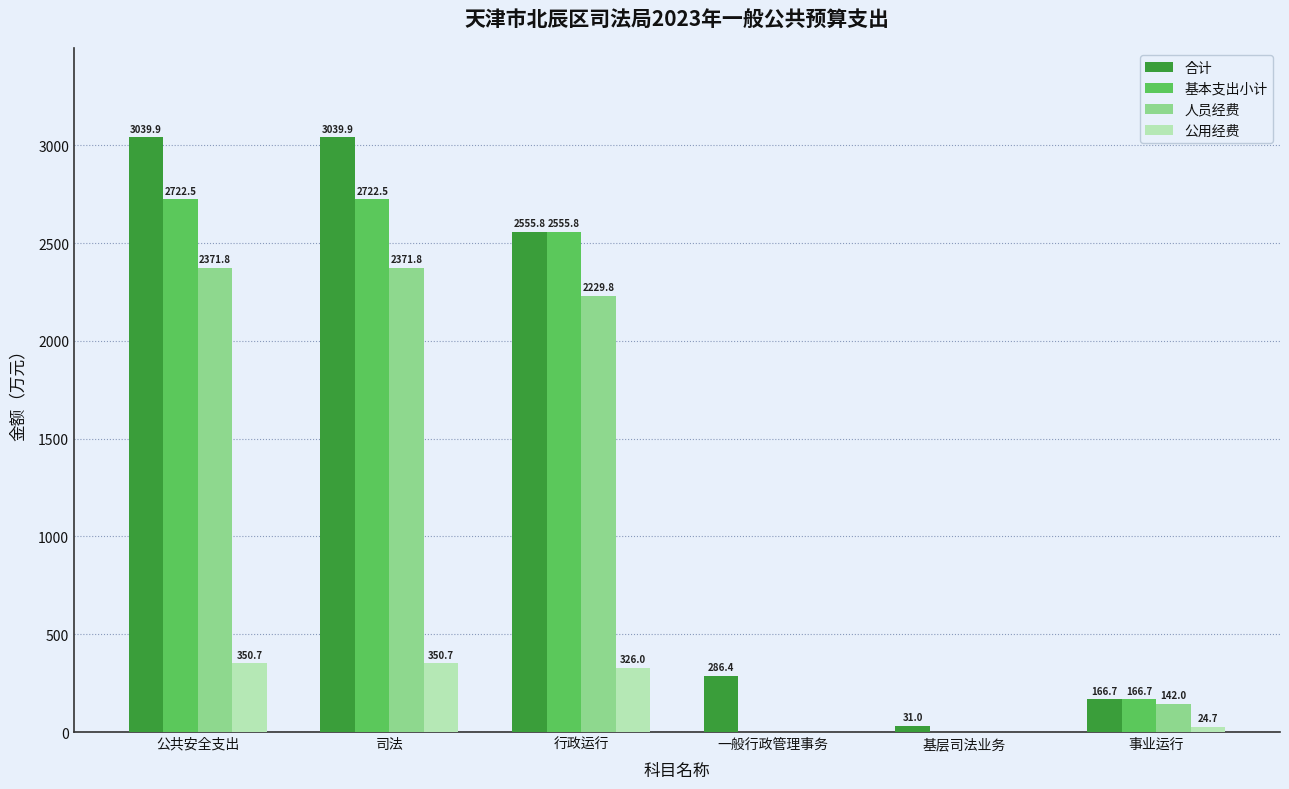

What is the sum of all 基本支出小计 values?

8167.5